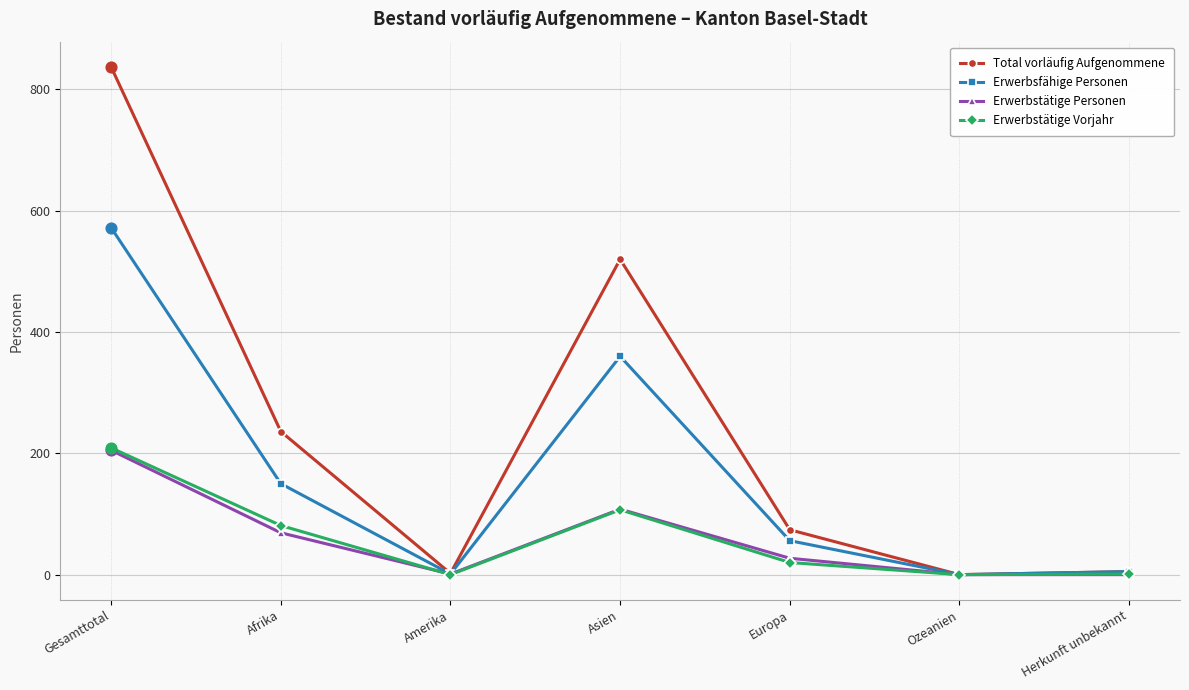

At which category is the sum across all series the highest?

Gesamttotal